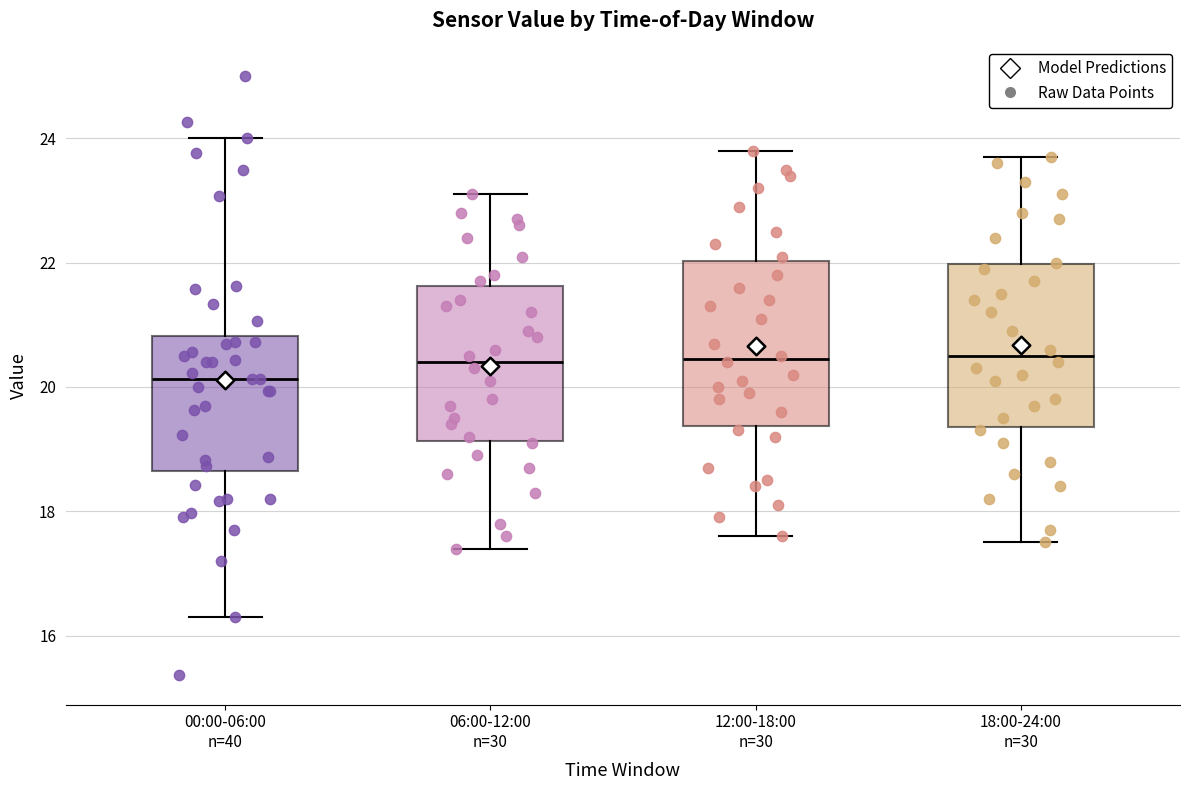

Where does the lower whisker of the box for 12:00-18:00 n=30 end on the y-axis? The values are not printed on the chart, so give them approximately, as read against the axis.

17.6